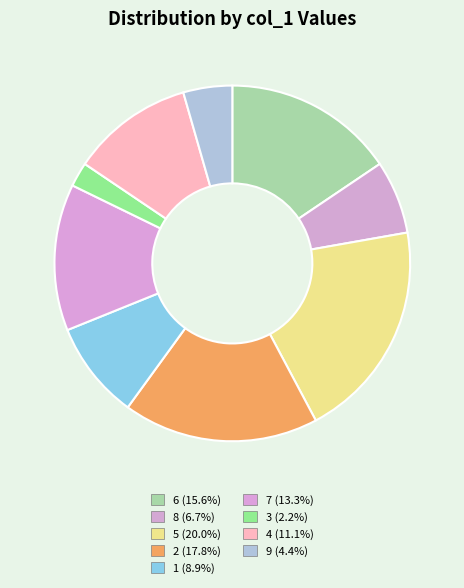

Combined, what portion of the pie is 8 and 3?

8.9%